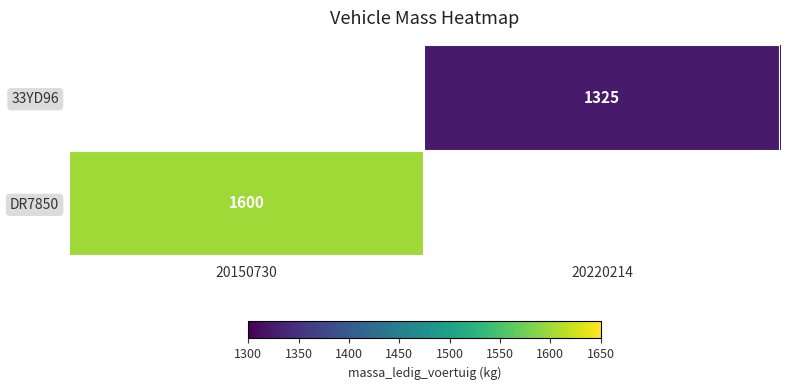

What is the smallest value displayed?

1325.0